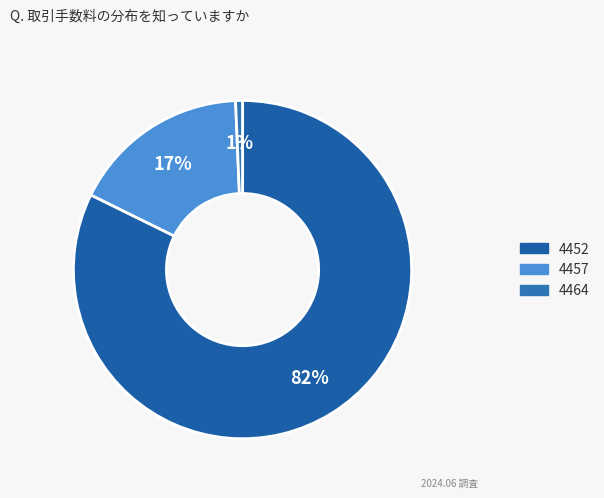

Does 4464 account for over 50% of the chart?

No